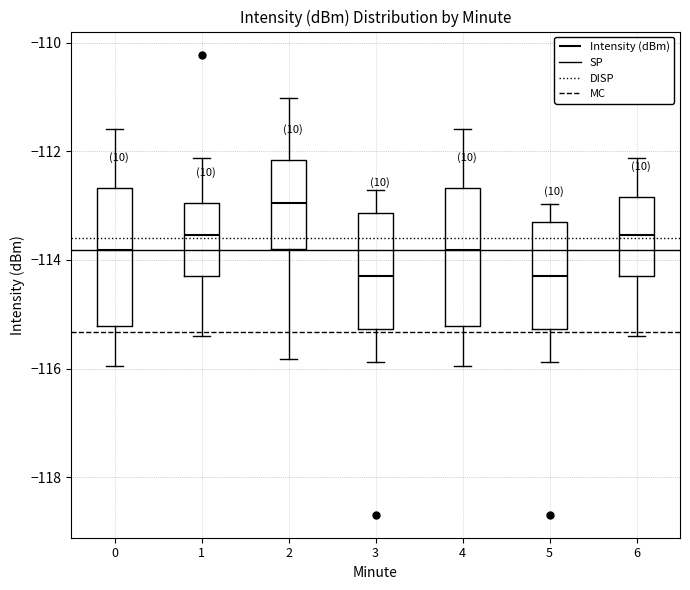

Reading left to right, read every box against the y-axis: the position of its median line, the range the box covers, and the ends of its whiskers. The values are not printed on the chart, so give them approximately, as read against the axis.

0: median -113.8, box -115.2 to -112.6, whiskers -116.0 to -111.6
1: median -113.6, box -114.2 to -113.0, whiskers -115.4 to -112.2
2: median -113.0, box -113.8 to -112.2, whiskers -115.8 to -111.0
3: median -114.2, box -115.2 to -113.2, whiskers -115.8 to -112.8
4: median -113.8, box -115.2 to -112.6, whiskers -116.0 to -111.6
5: median -114.2, box -115.2 to -113.4, whiskers -115.8 to -113.0
6: median -113.6, box -114.2 to -112.8, whiskers -115.4 to -112.2